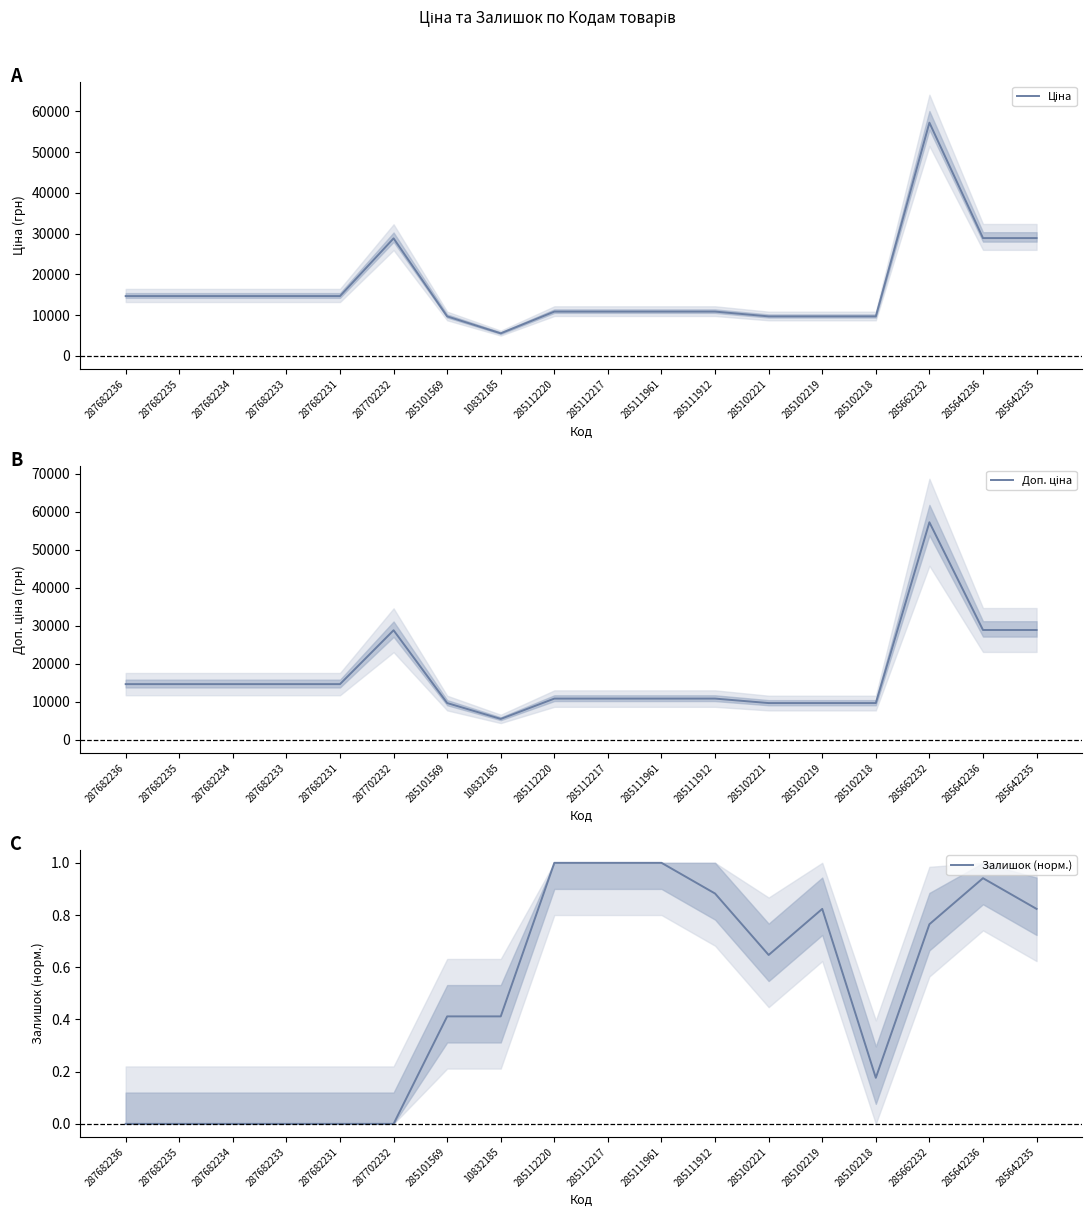

How many lines are shown in the chart?

3